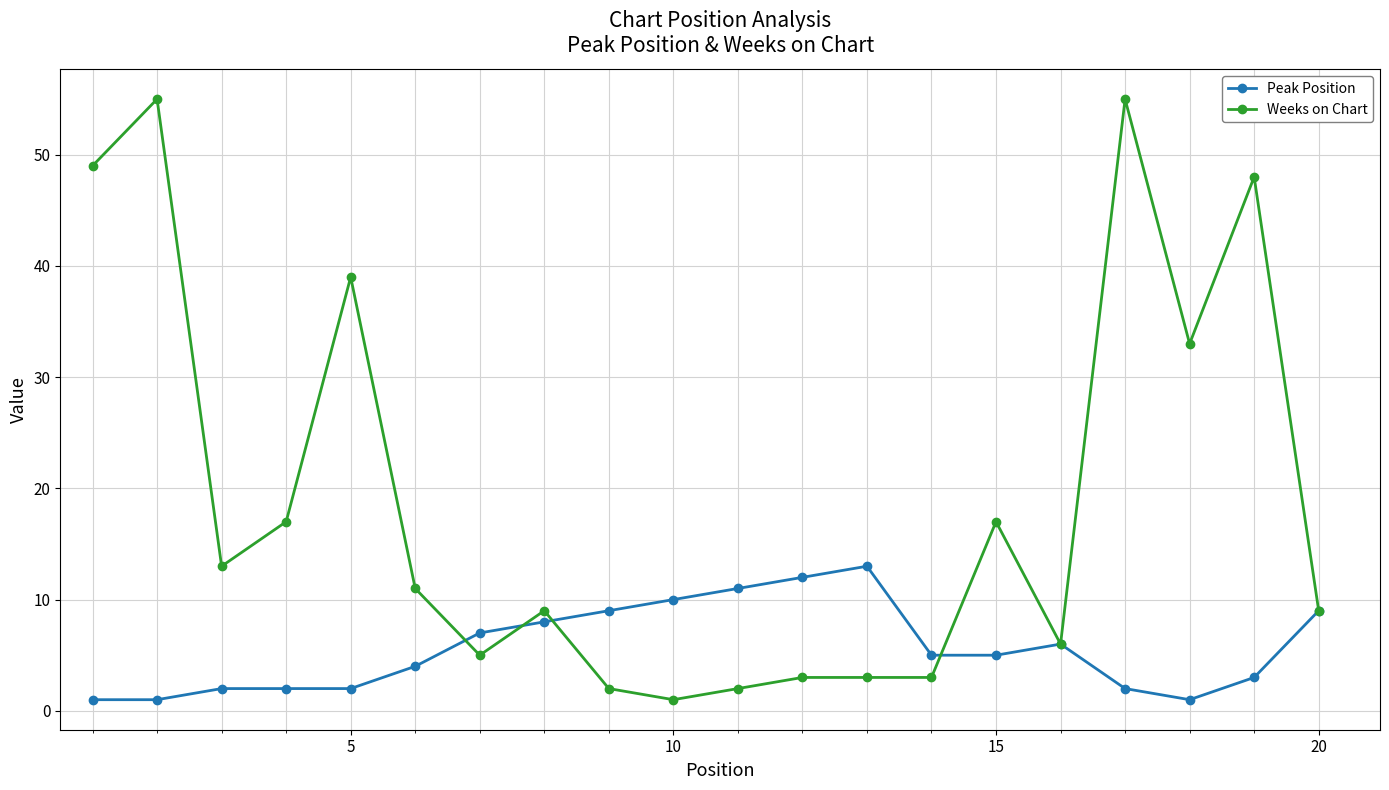

List the series in order of their peak value, highest first.

Weeks on Chart, Peak Position